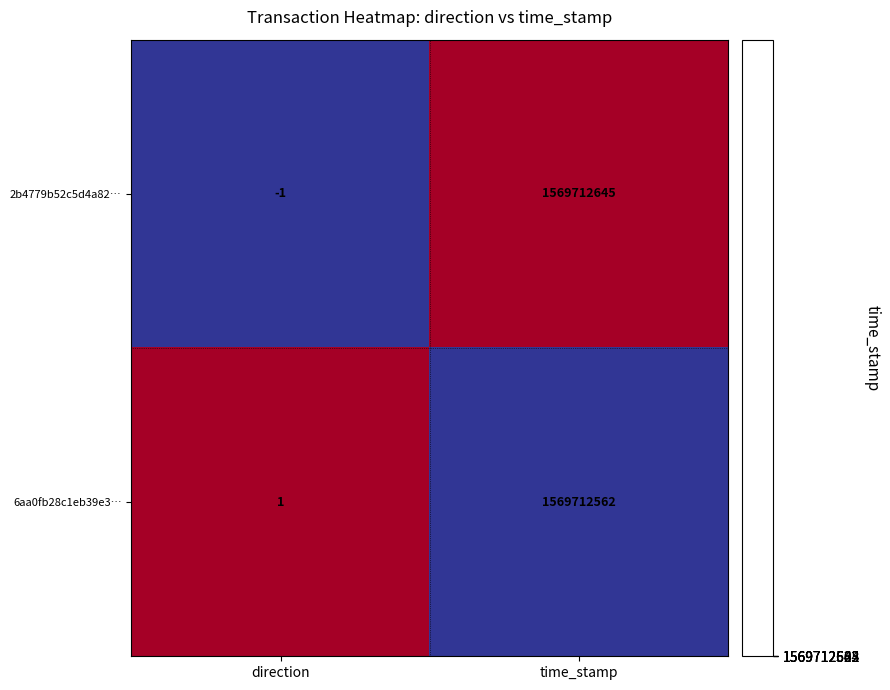

Which series has the largest total across all categories?

2b4779b52c5d4a82…